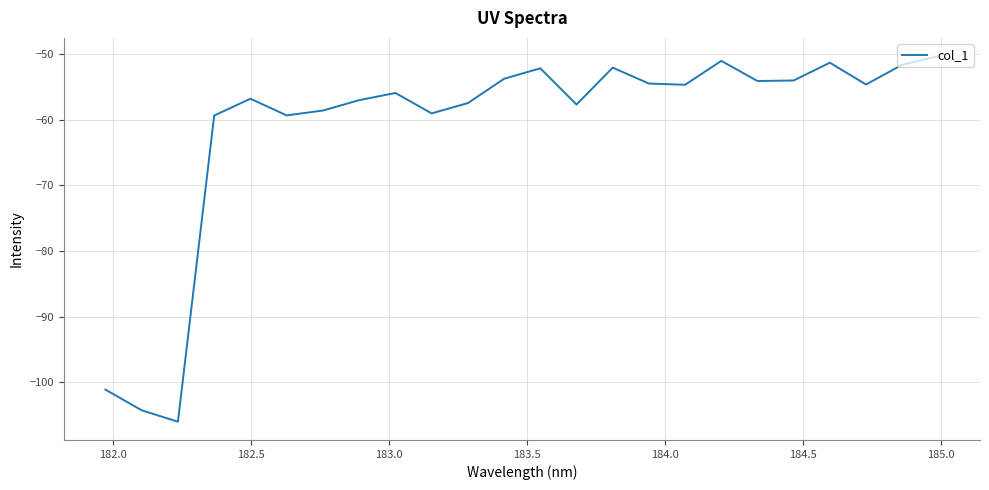

What is the difference between the maximum and minimum values?

55.7